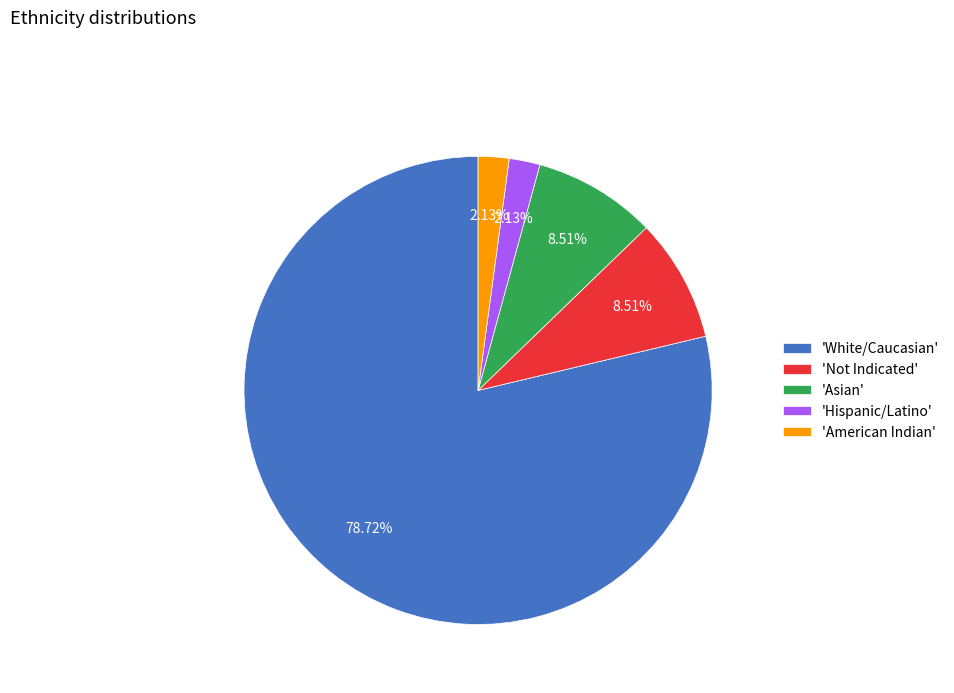

What is the majority slice?

'White/Caucasian'